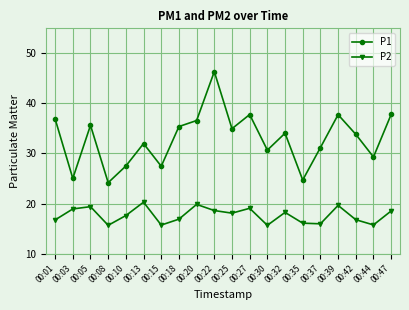

True or false: P1 has more than 2 points higher than both neighbors.

True